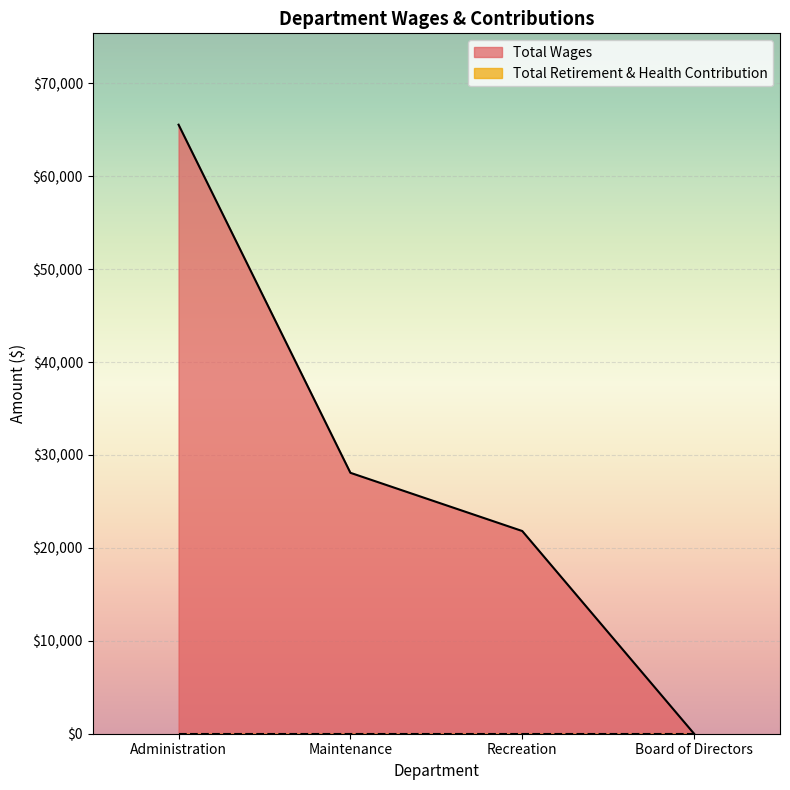

True or false: there are more than 2 points higher than both neighbors.

False